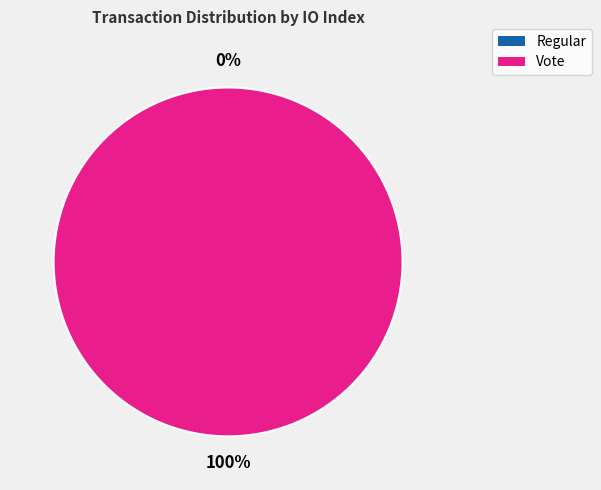

What is the largest slice in the pie chart?

Vote